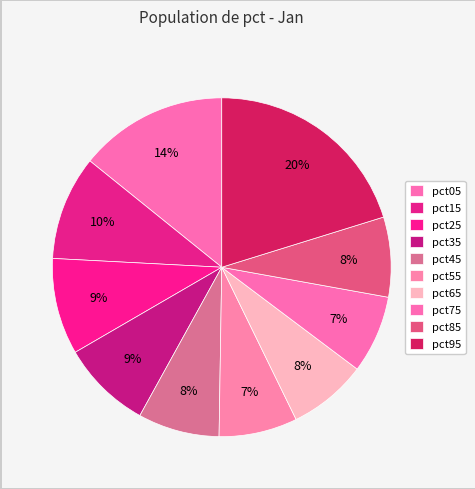

Count the number of slices in the pie.

10